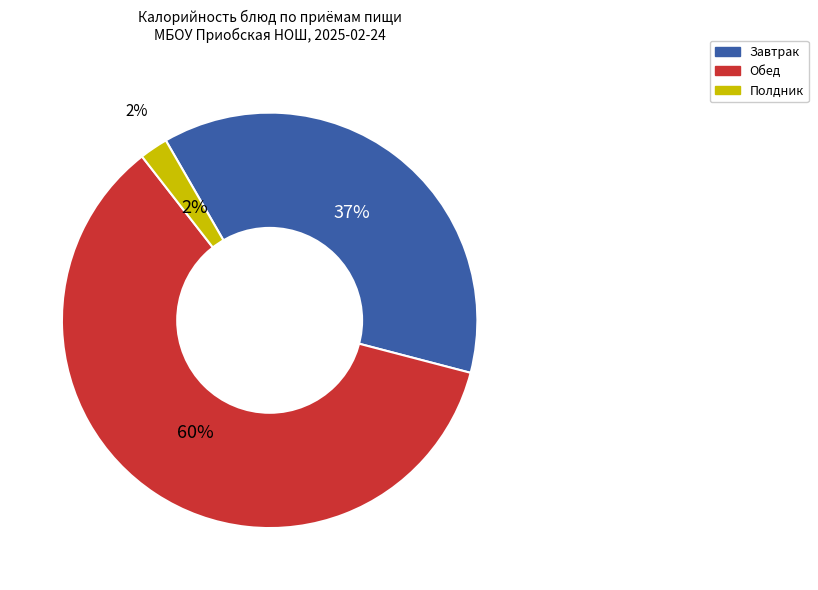

Is it true that Хлеб пшеничный (обед) is 1% of the pie?

False